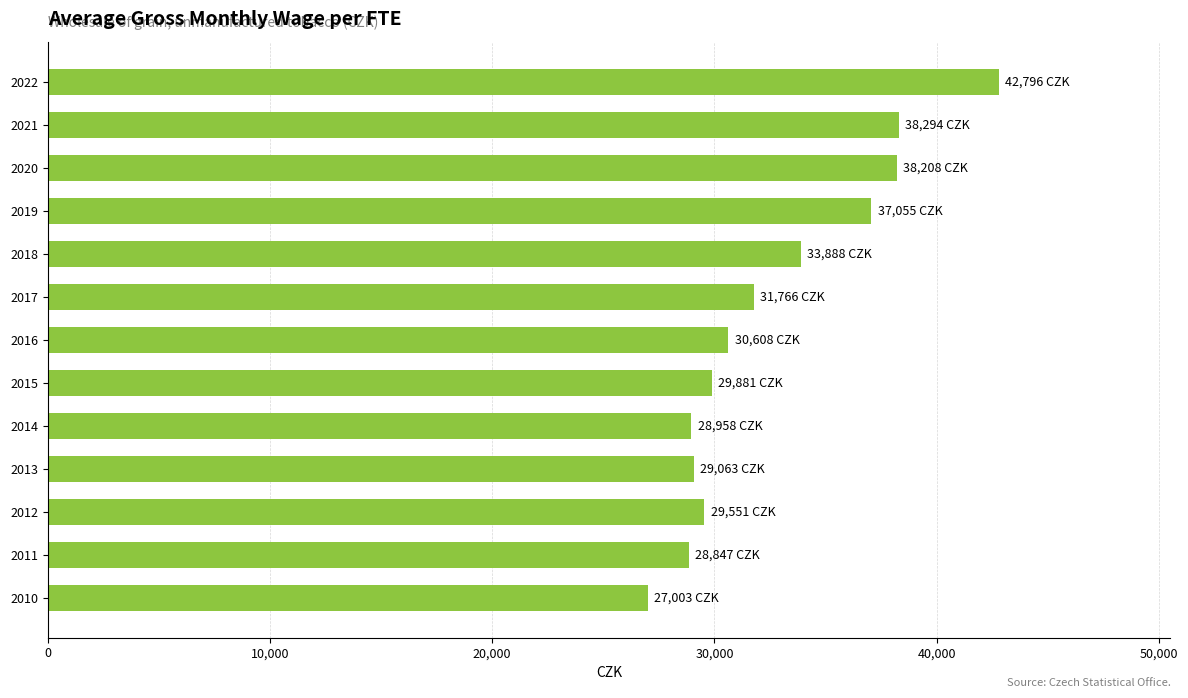

Where is the data nearest to the value 34899?

2018